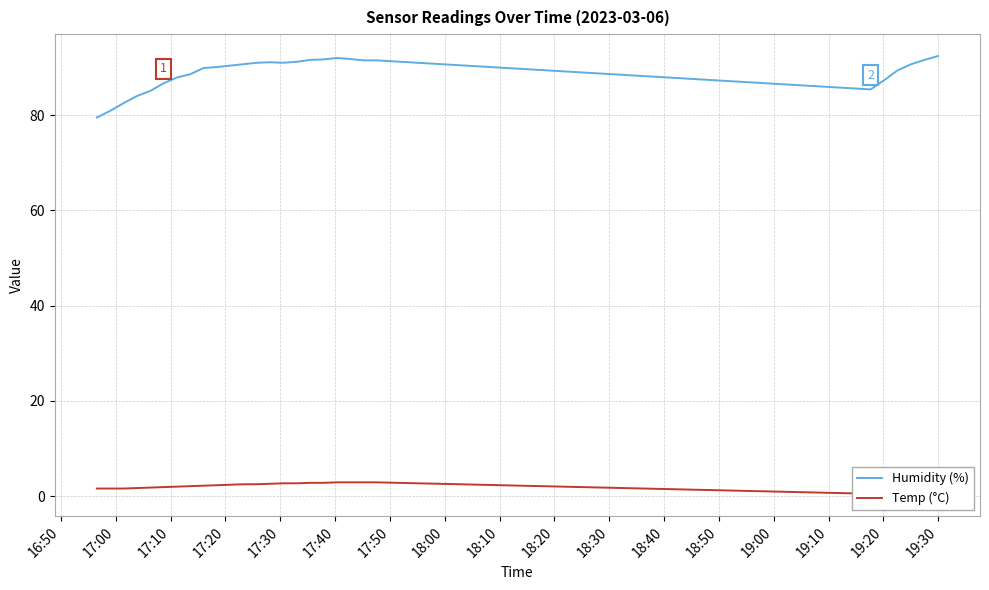

What is the minimum value for Humidity (%)?

79.5